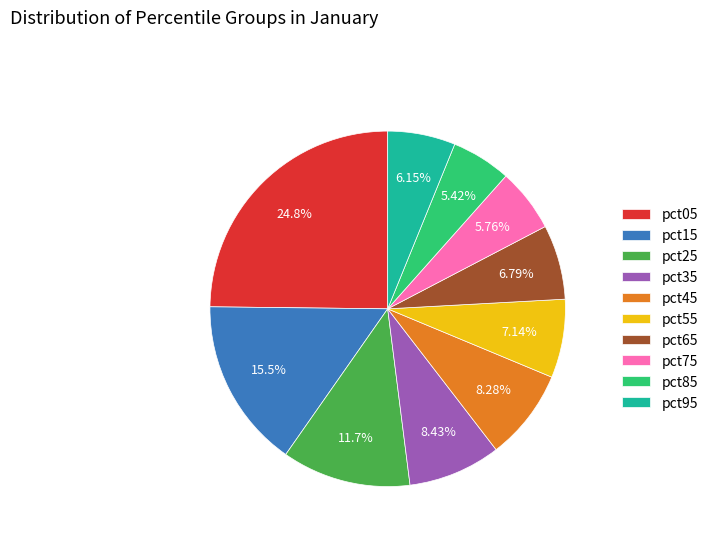

How many segments does this pie chart have?

10